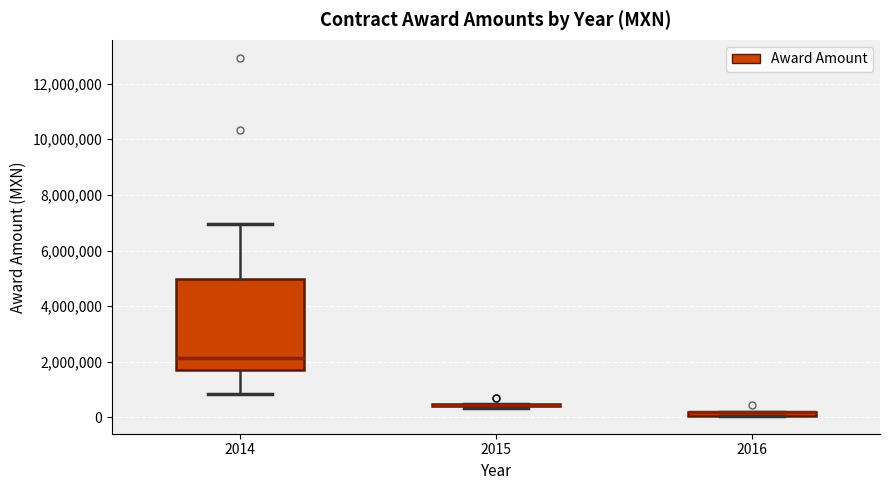

Where is the upper edge of the box at x = 2014 on the y-axis? The values are not printed on the chart, so give them approximately, as read against the axis.

5000000